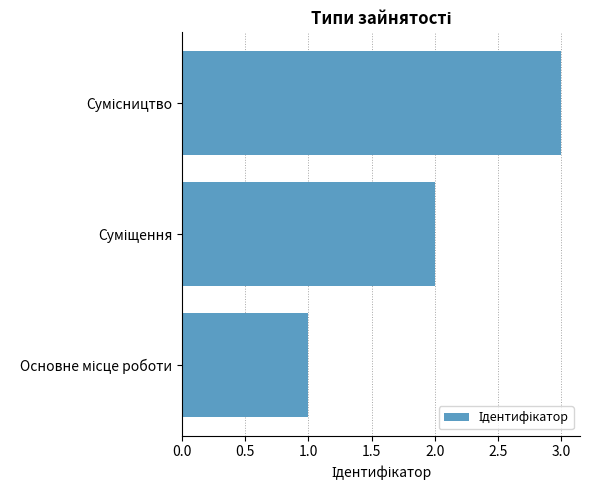

What is the maximum value shown in the chart?

3